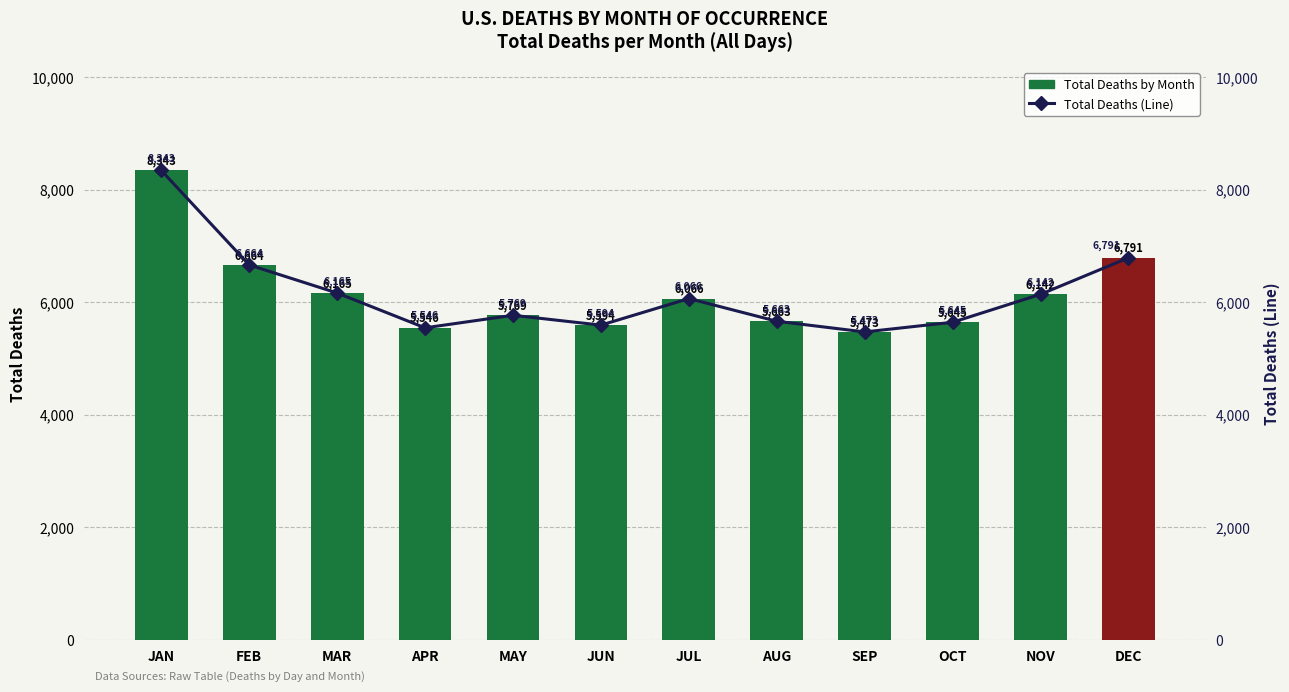

Reading left to right, list all the values displayed in this chart.

Total Deaths by Month: JAN=8343	FEB=6664	MAR=6165	APR=5546	MAY=5769	JUN=5594	JUL=6066	AUG=5663	SEP=5473	OCT=5645	NOV=6142	DEC=6791
Total Deaths (Line): JAN=8343	FEB=6664	MAR=6165	APR=5546	MAY=5769	JUN=5594	JUL=6066	AUG=5663	SEP=5473	OCT=5645	NOV=6142	DEC=6791